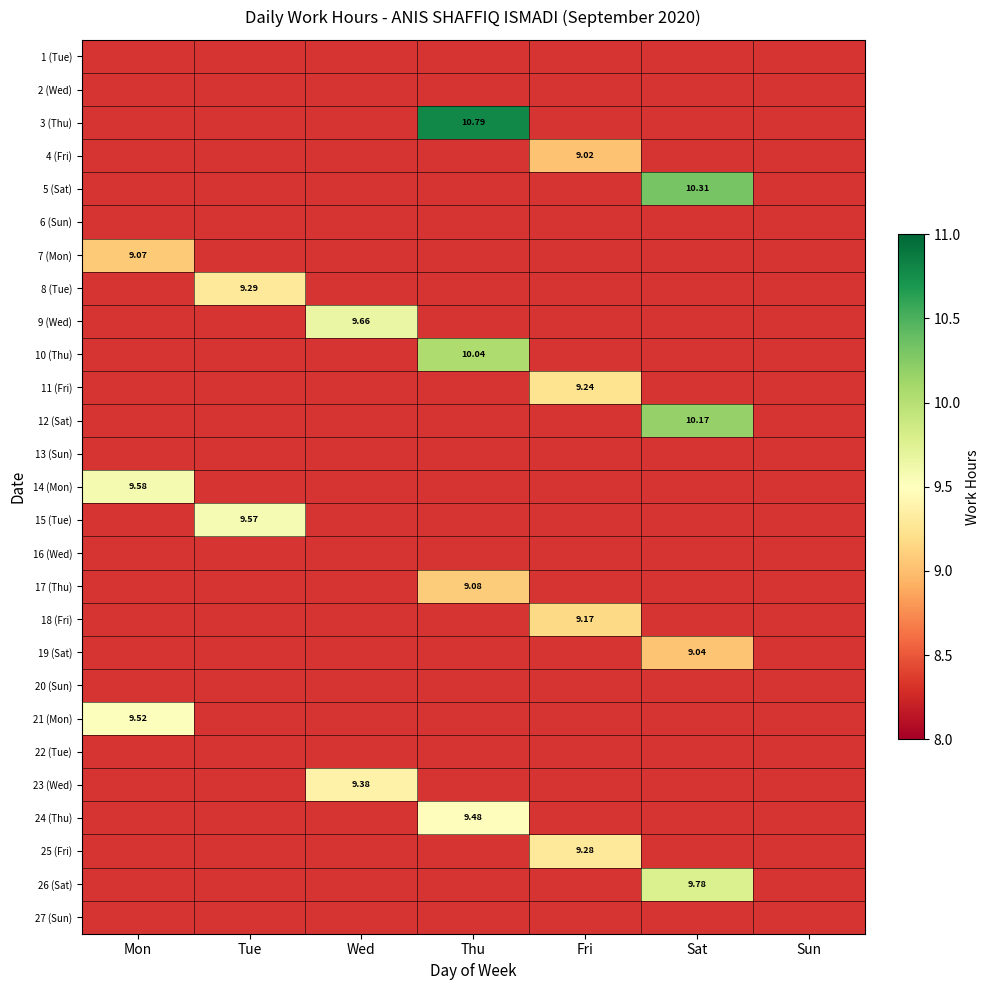

At how many categories does at least one series exceed 4?

6